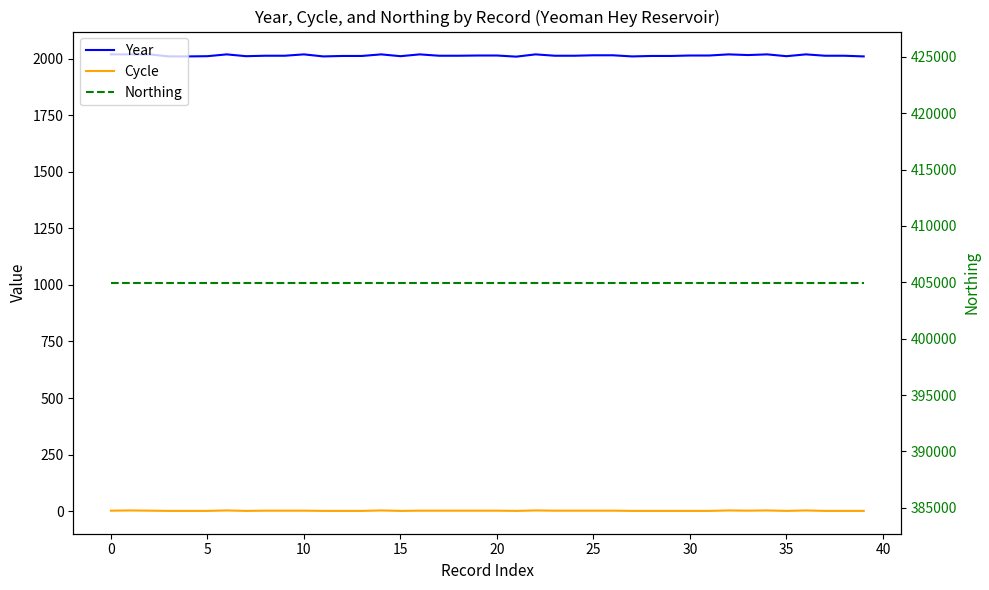

How many lines are shown in the chart?

3